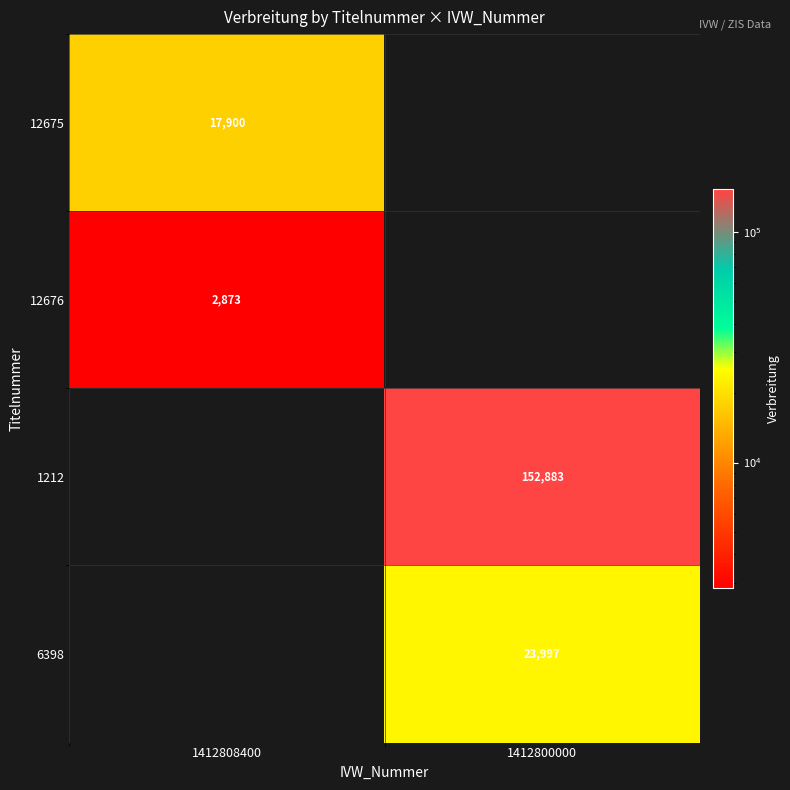

Count the number of data series in this chart.

4